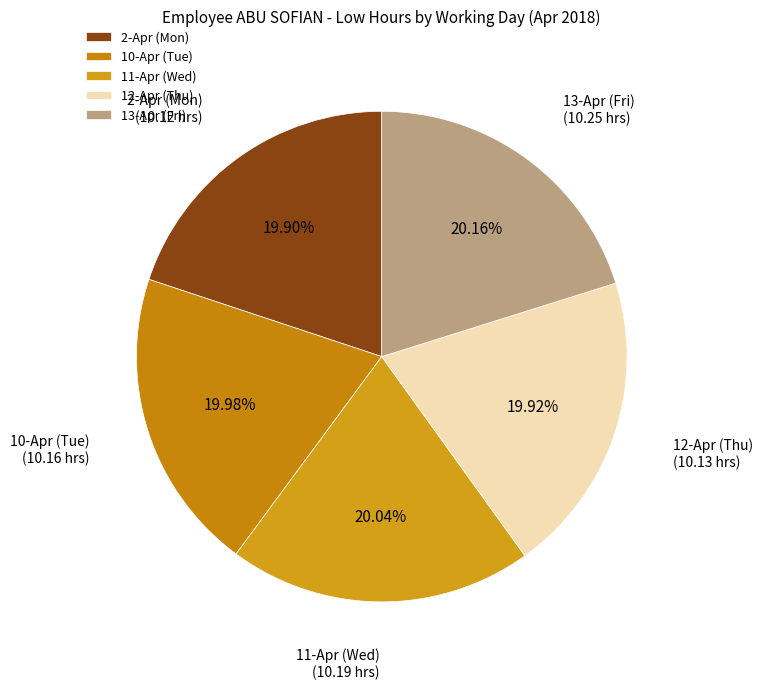

Does any single category account for the majority?

No